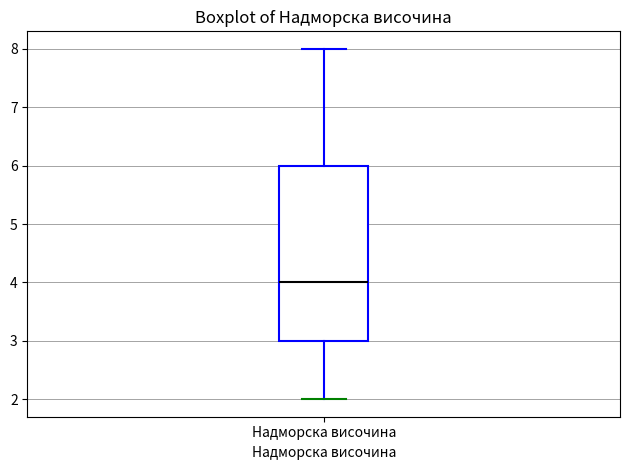

Transcribe this box plot: give where the median line is, the range the box spans, and where the two whiskers end, as read against the y-axis. The values are not printed on the chart, so give them approximately, as read against the axis.

median 4, box 3 to 6, whiskers 2 to 8